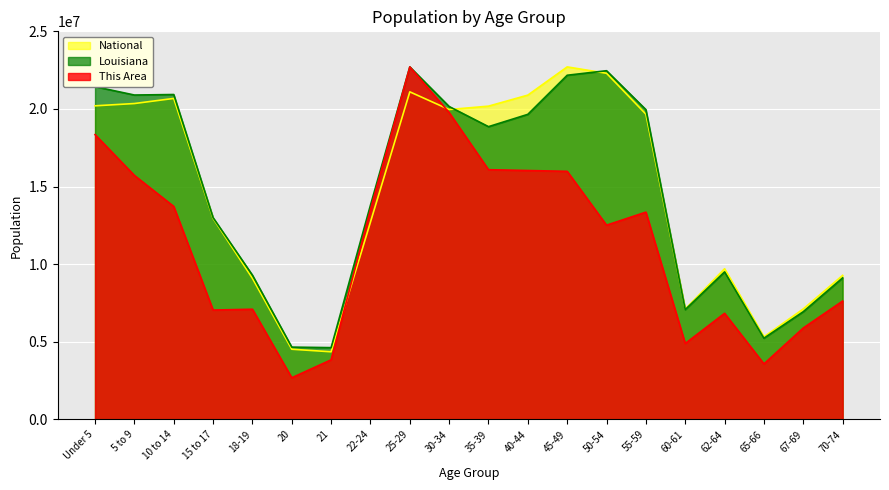

After their last crossing, which series has the higher values: National or This Area?

National